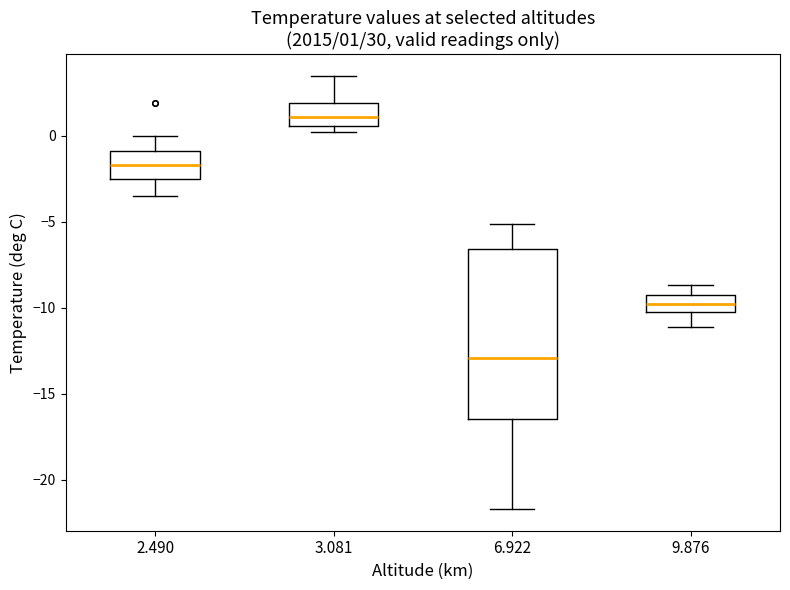

Which box is the tallest, from its lower edge to its upper edge?

6.922